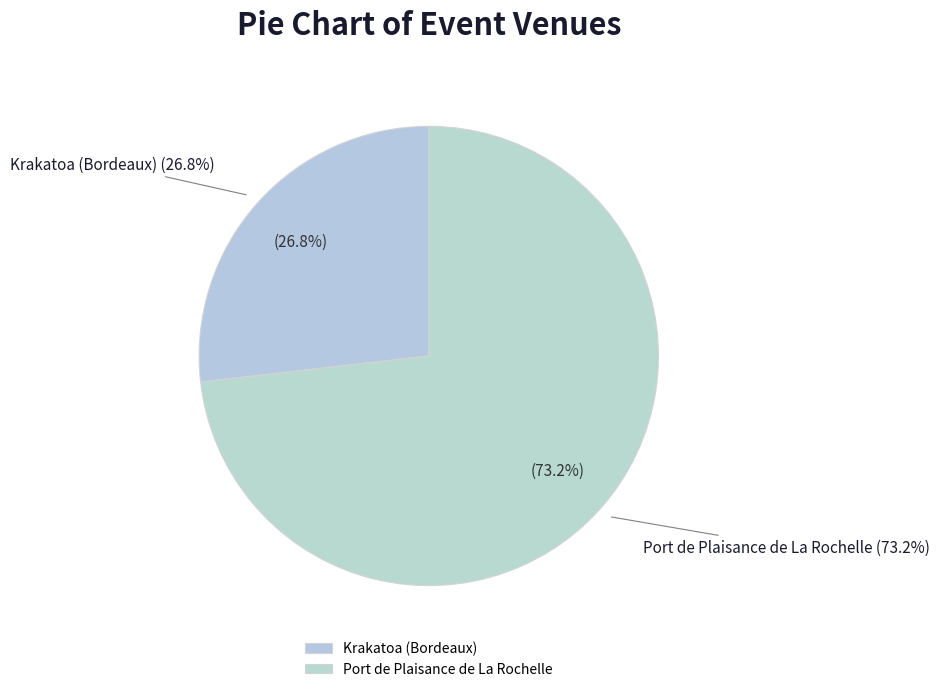

Does Port de Plaisance de La Rochelle represent more than half of the total?

Yes